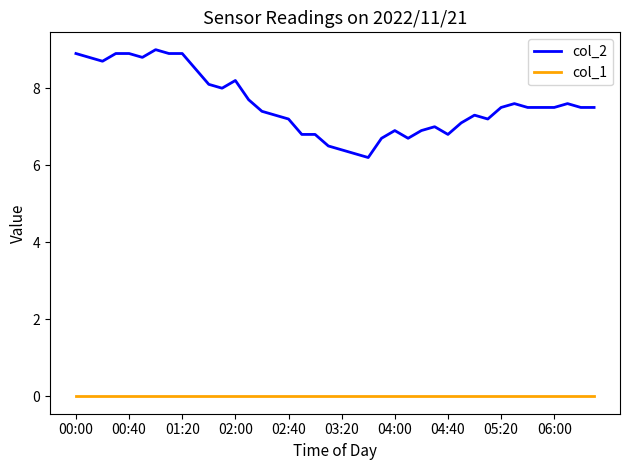

Which series has the largest range (max minus min)?

col_2